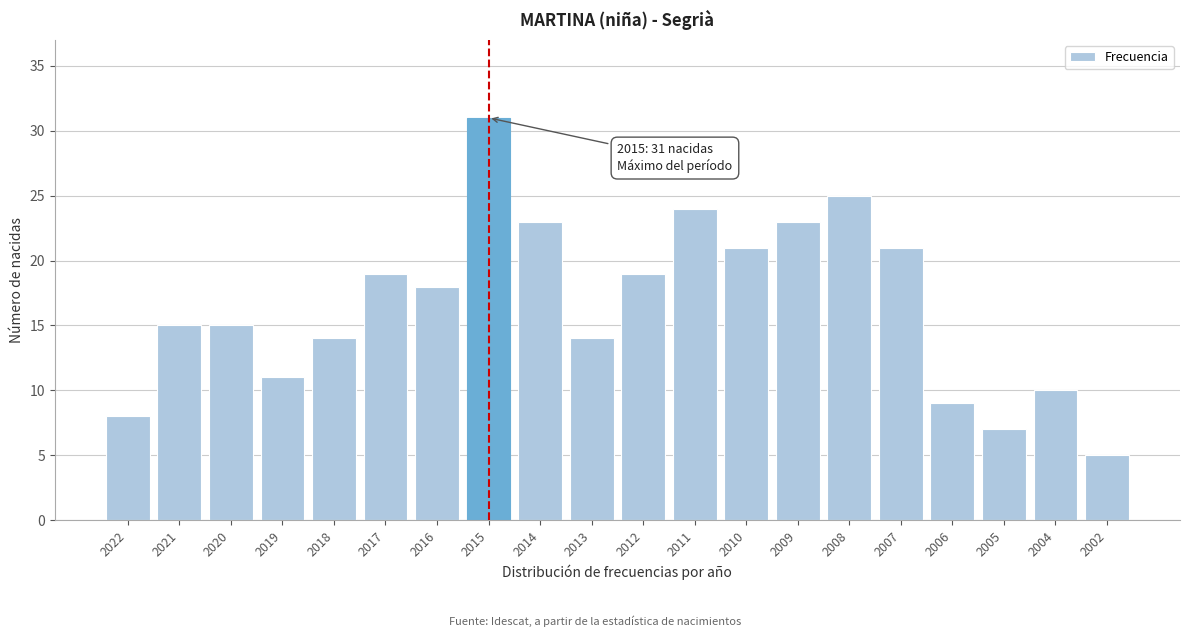

Reading left to right, list all the values displayed in this chart.

2022=8	2021=15	2020=15	2019=11	2018=14	2017=19	2016=18	2015=31	2014=23	2013=14	2012=19	2011=24	2010=21	2009=23	2008=25	2007=21	2006=9	2005=7	2004=10	2002=5